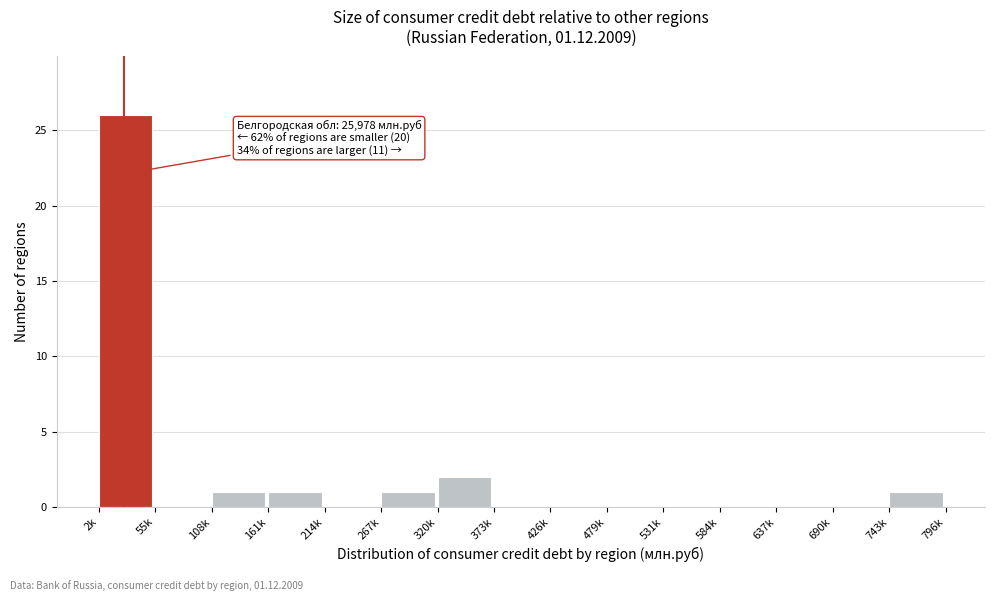

Reading left to right, list all the values displayed in this chart.

2k=26	55k=0	108k=1	161k=1	214k=0	267k=1	320k=2	373k=0	426k=0	479k=0	531k=0	584k=0	637k=0	690k=0	743k=1